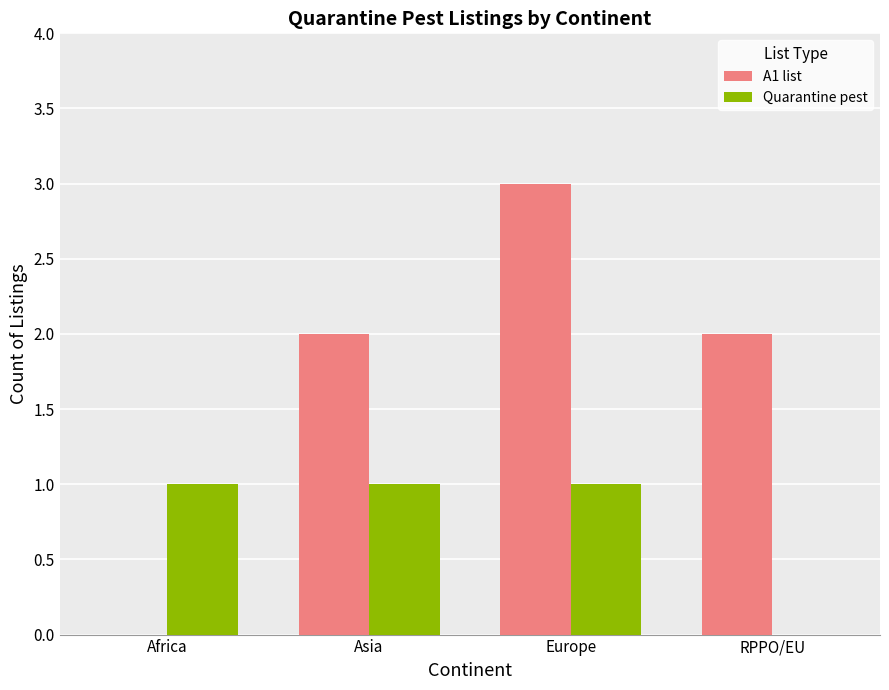

What is the sum of the Quarantine pest values at Europe and Africa?

2